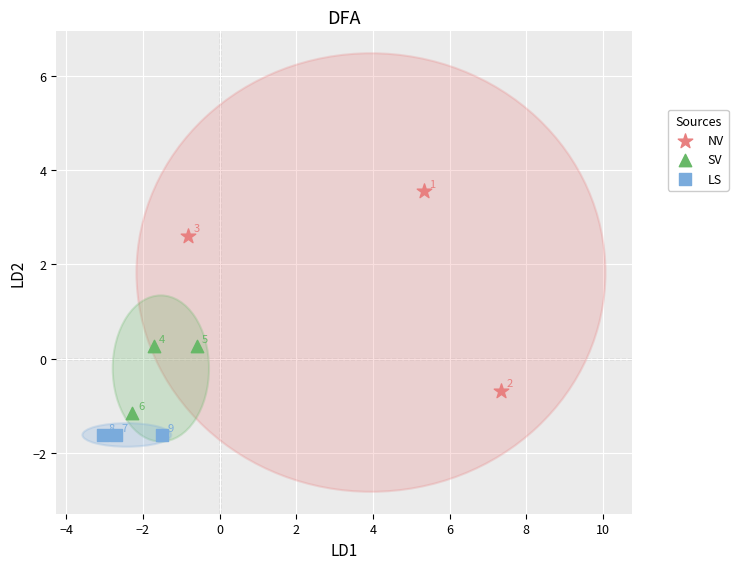

Which series reaches the minimum Y coordinate?

LS